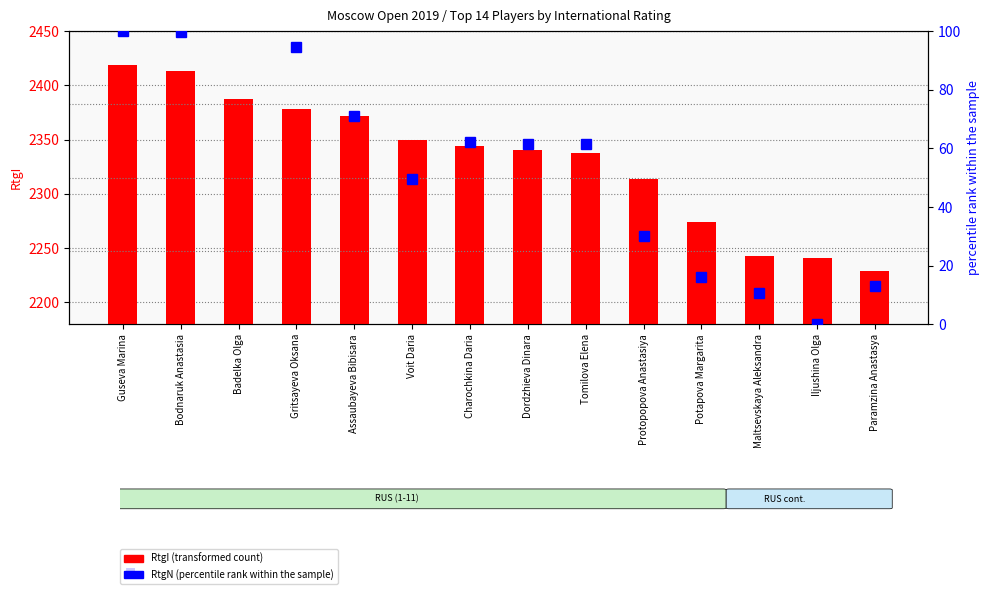

What is the value of the 10th bar from the left?

2314